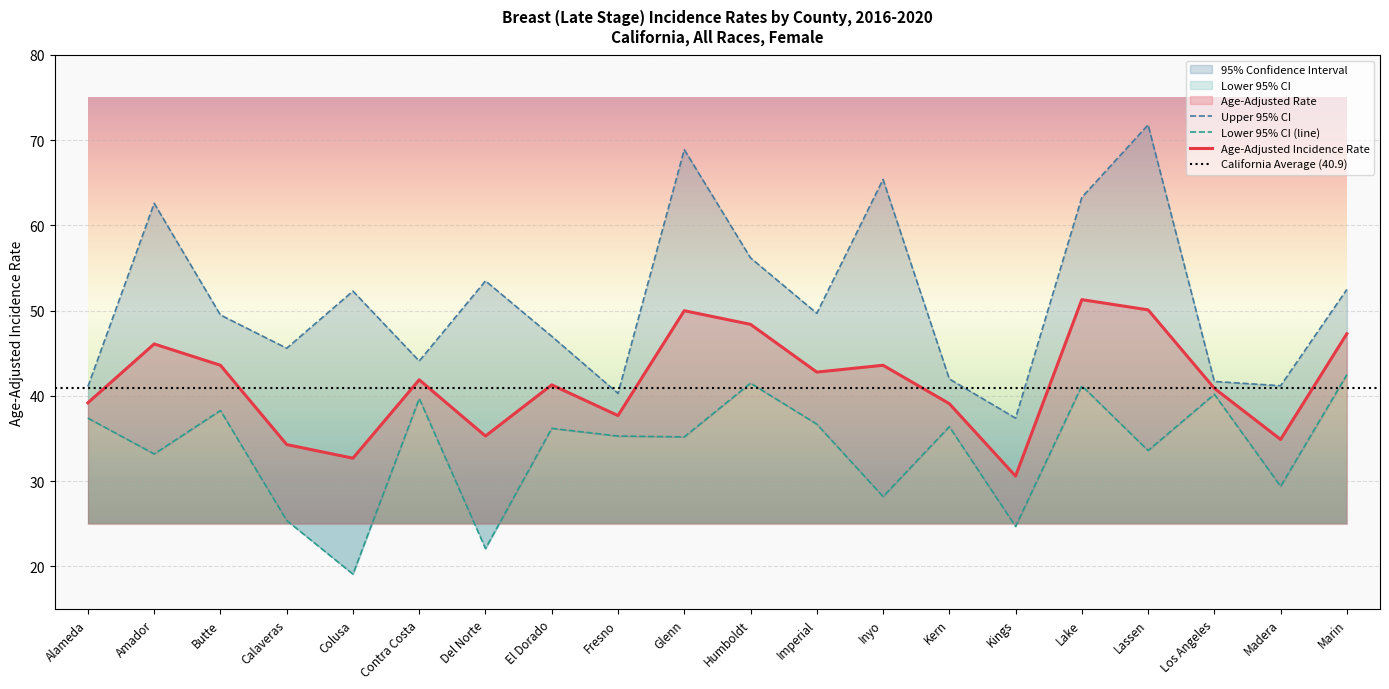

Rank the categories by Age-Adjusted Rate value from lowest to highest.

Kings, Colusa, Calaveras, Madera, Del Norte, Fresno, Kern, Alameda, Los Angeles, El Dorado, Contra Costa, Imperial, Butte, Inyo, Amador, Marin, Humboldt, Glenn, Lassen, Lake